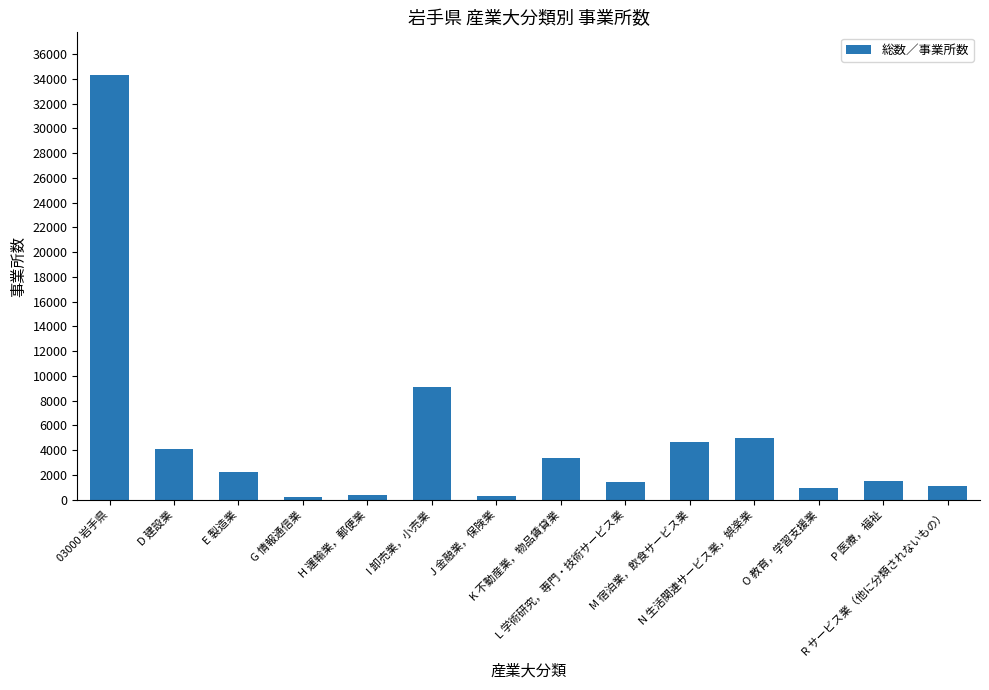

What is the label of the 3rd bar from the right?

O 教育，学習支援業